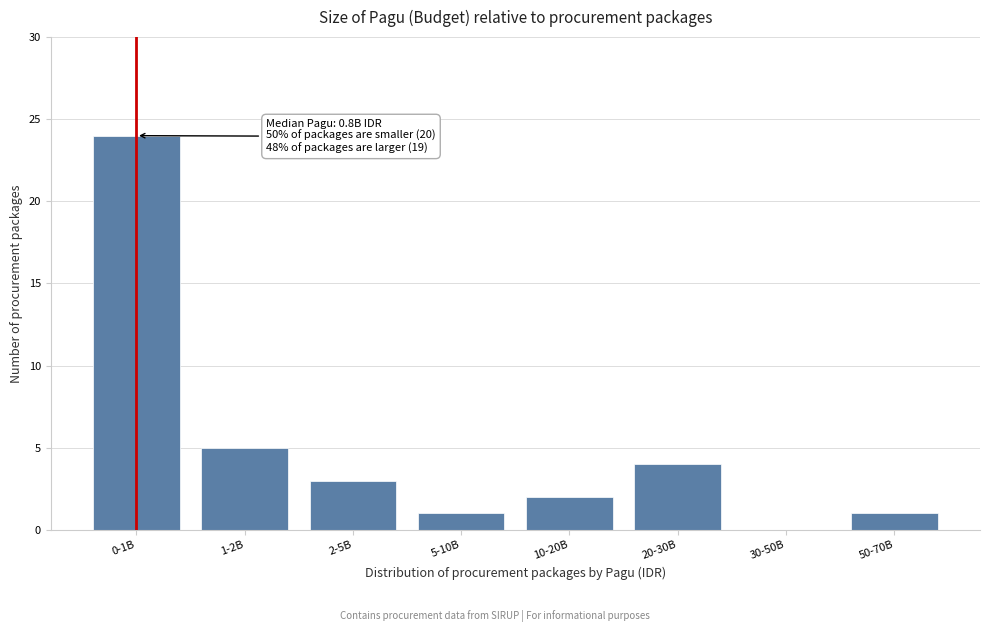

Reading left to right, list all the values displayed in this chart.

0-1B=24	1-2B=5	2-5B=3	5-10B=1	10-20B=2	20-30B=4	30-50B=0	50-70B=1